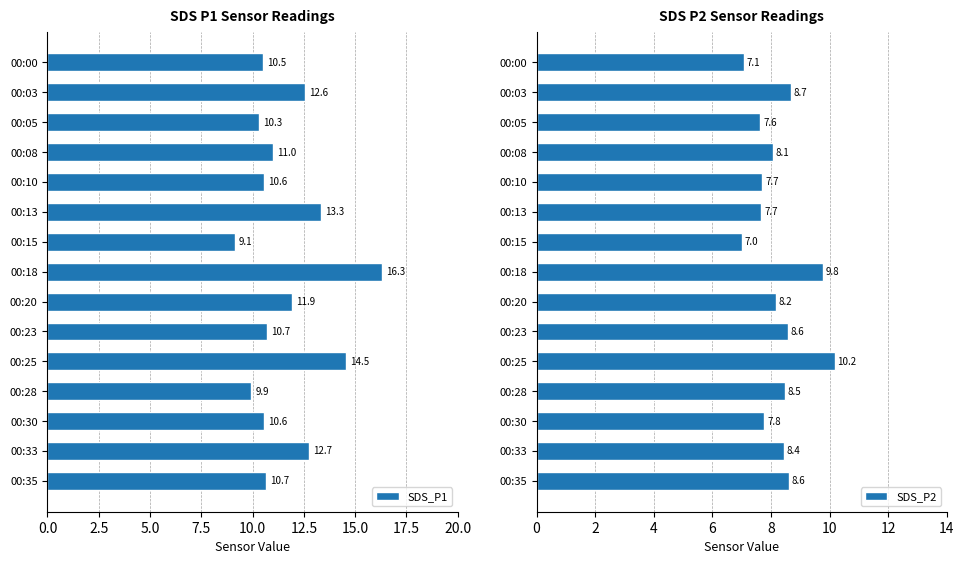

What is the difference between the maximum and second lowest values in the SDS_P1 series?

6.4